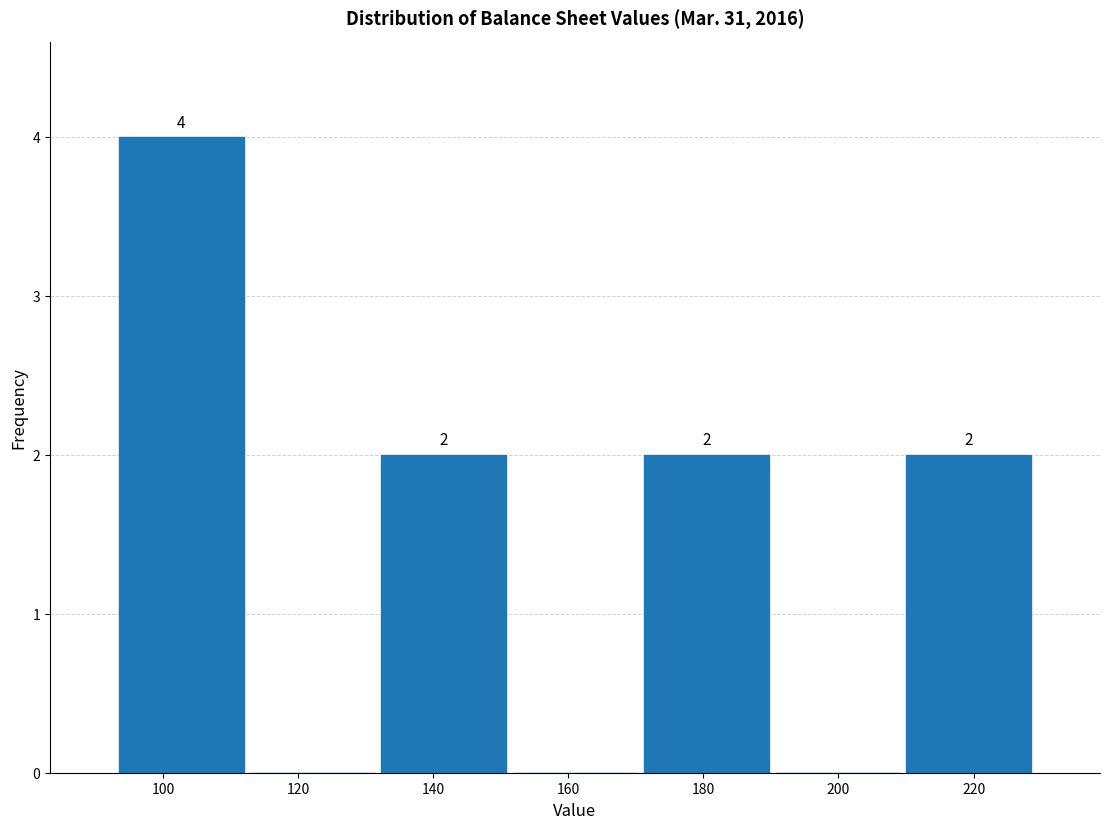

Over which range of the x-axis is the bar tallest?

94 to 112